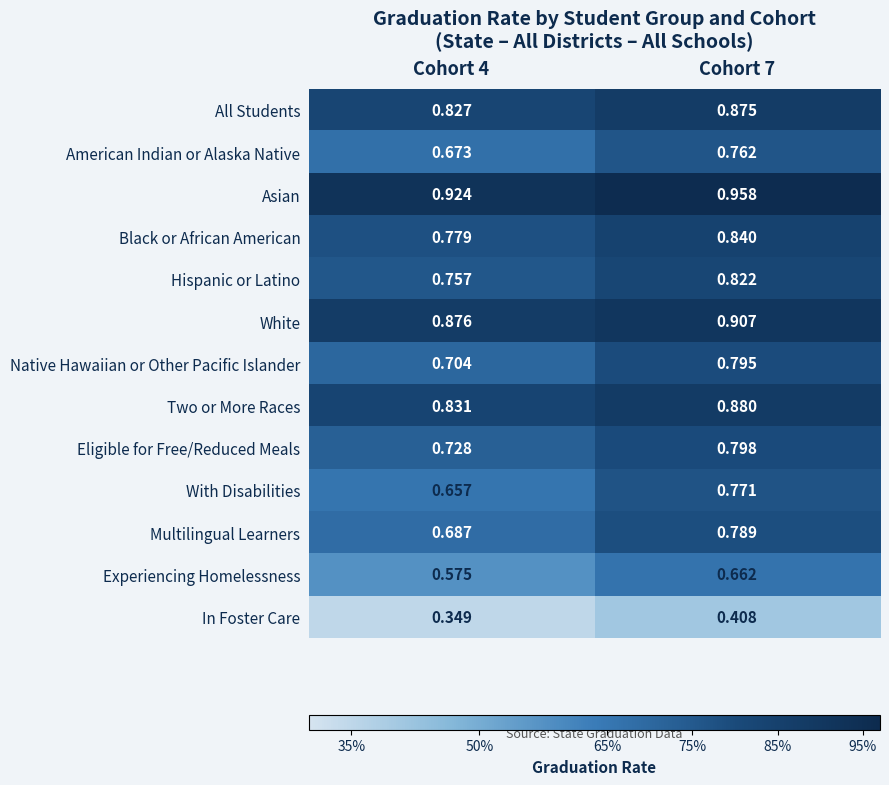

Rank the series by their maximum value, from lowest to highest.

In Foster Care, Experiencing Homelessness, American Indian or Alaska Native, With Disabilities, Multilingual Learners, Native Hawaiian or Other Pacific Islander, Eligible for Free/Reduced Meals, Hispanic or Latino, Black or African American, All Students, Two or More Races, White, Asian